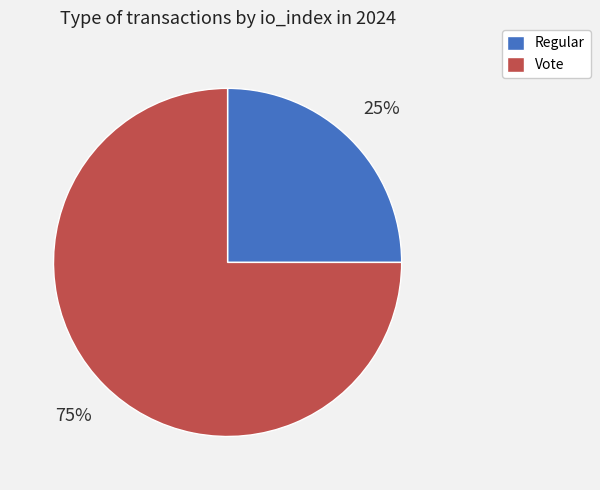

To the nearest percent, what portion does Regular represent?

25%